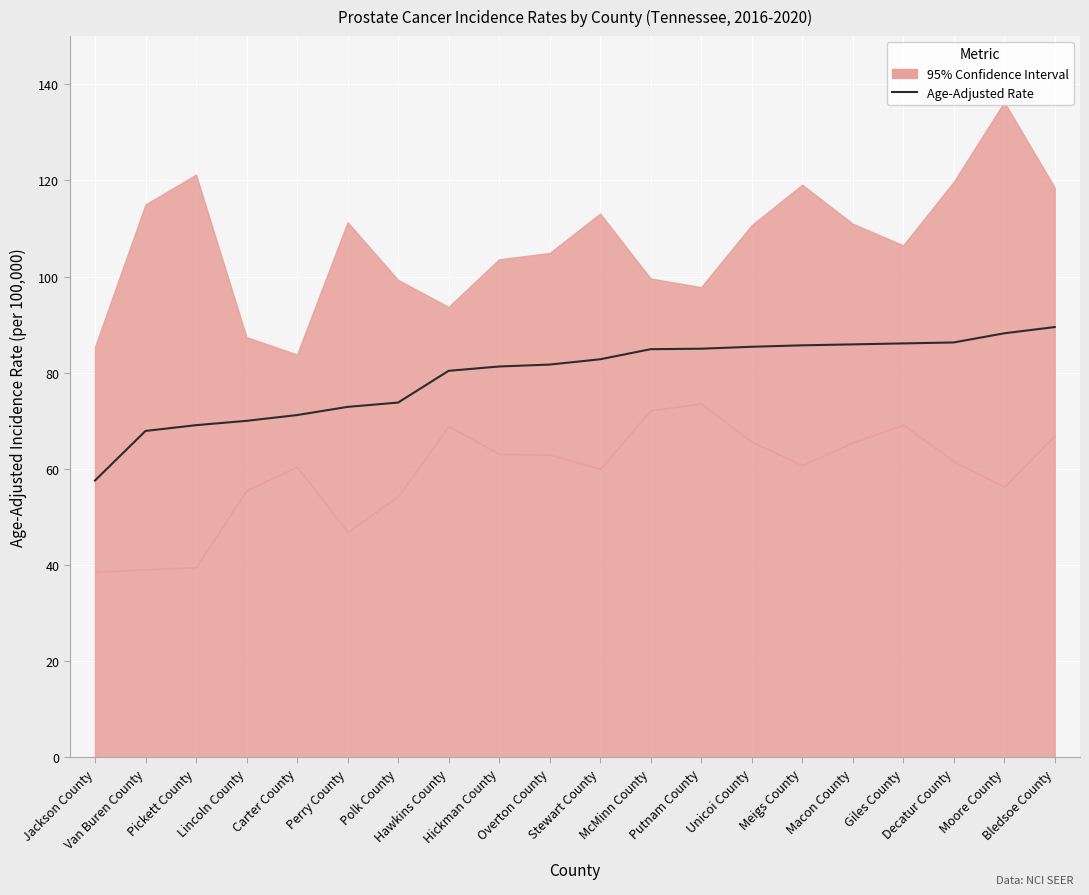

True or false: there are more than 0 points higher than both neighbors.

False